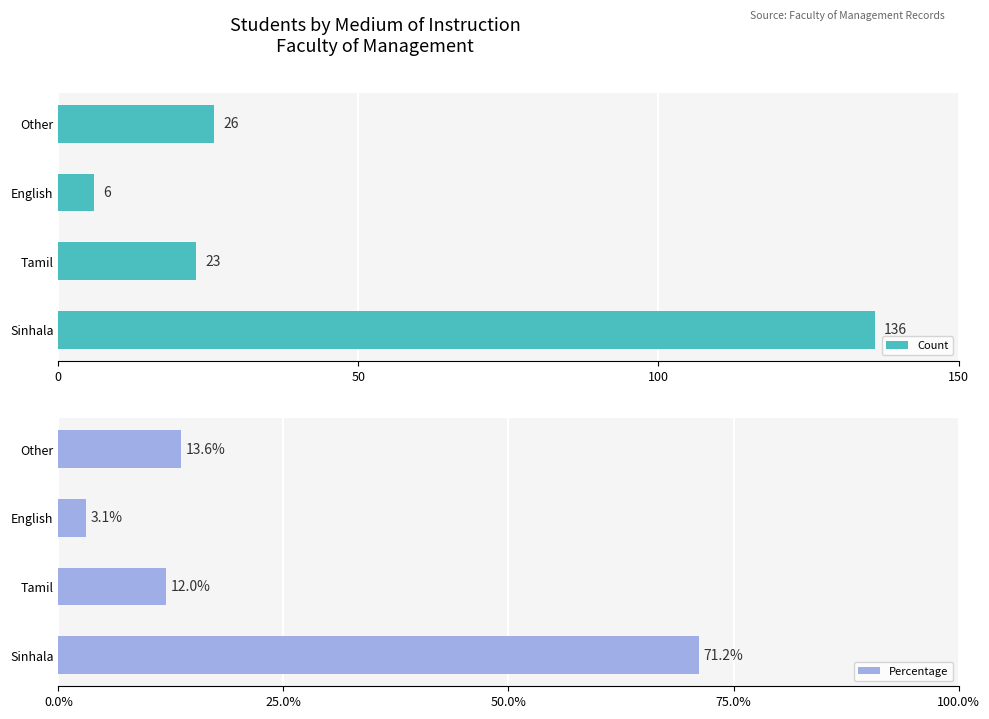

Where is Count nearest to the value 71?

Other